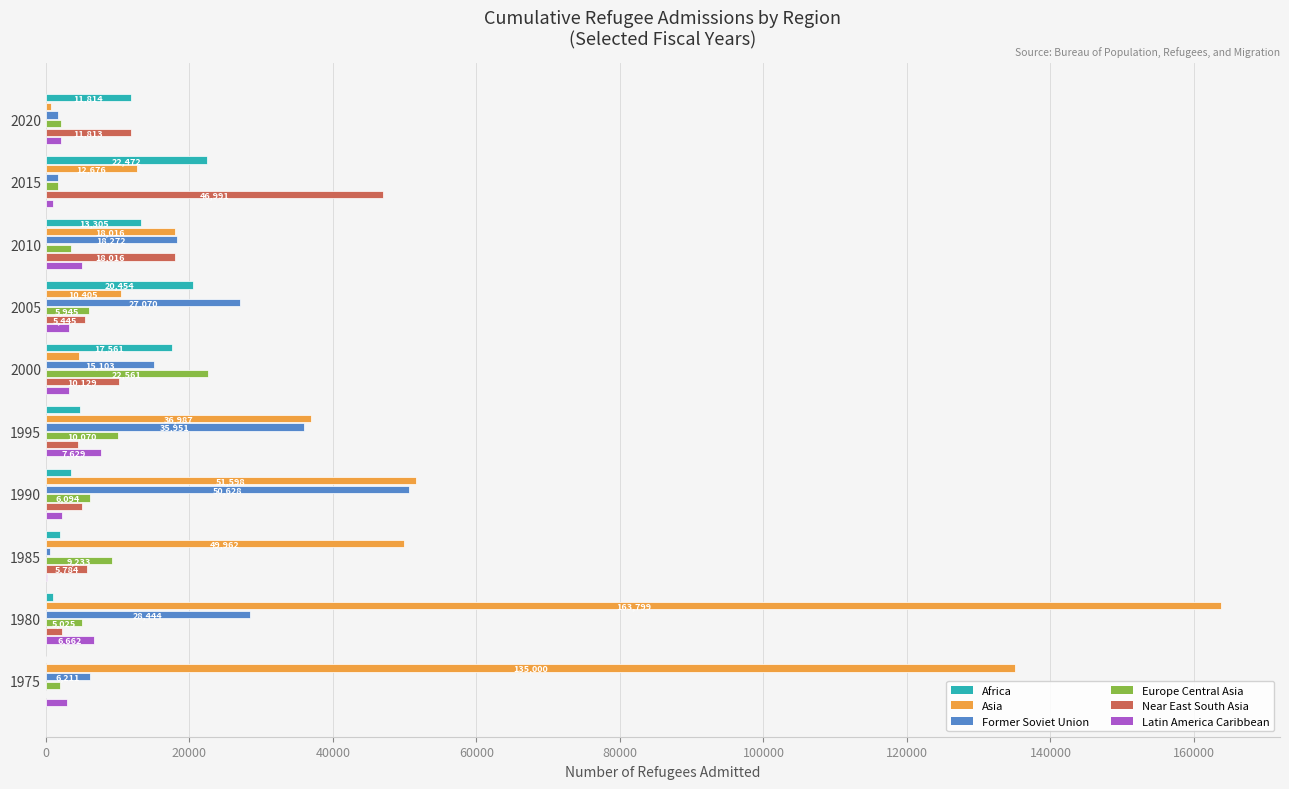

What is the sum of all Asia values?

483771